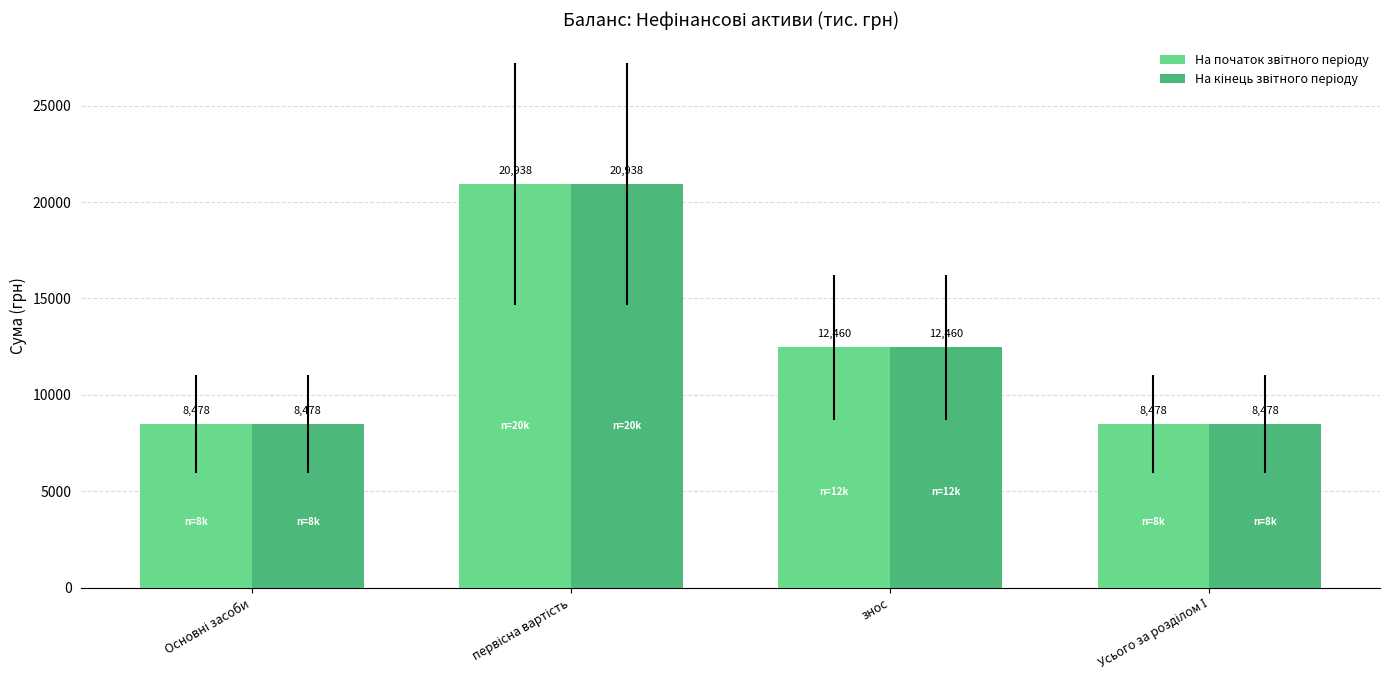

What is the smallest value displayed?

8478